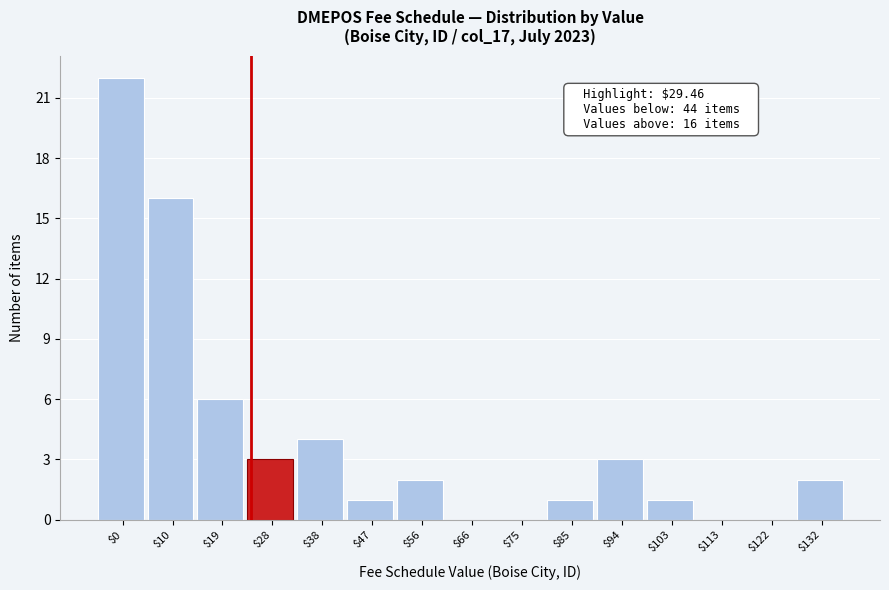

What is the greatest value displayed?

22